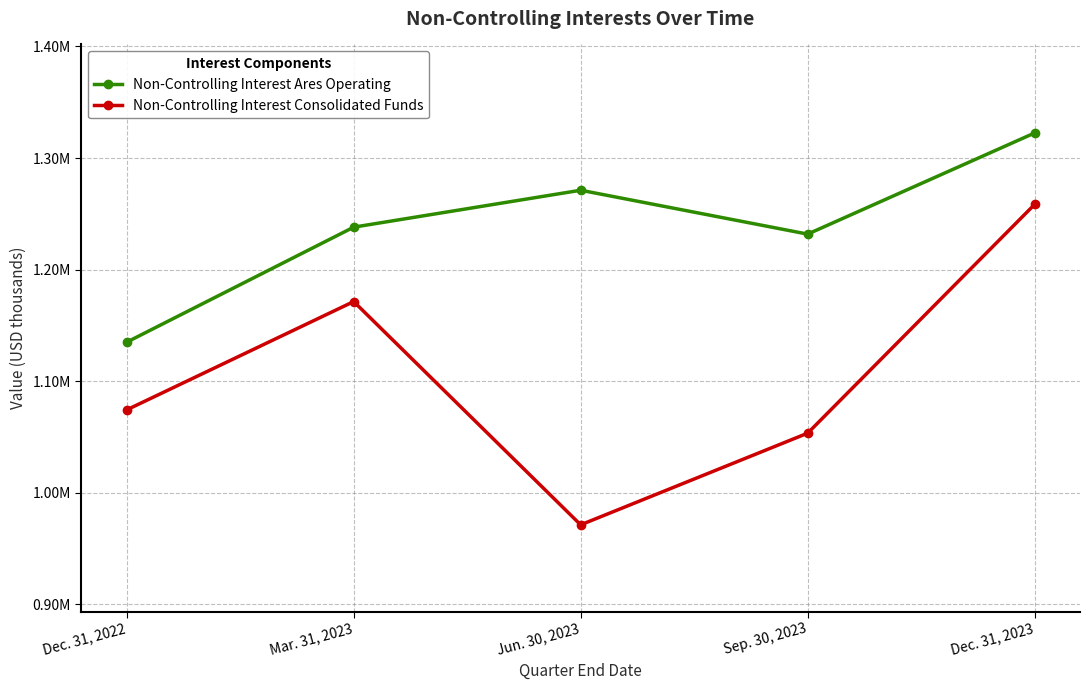

List the series in order of their overall mean, lowest first.

Non-Controlling Interest Consolidated Funds, Non-Controlling Interest Ares Operating